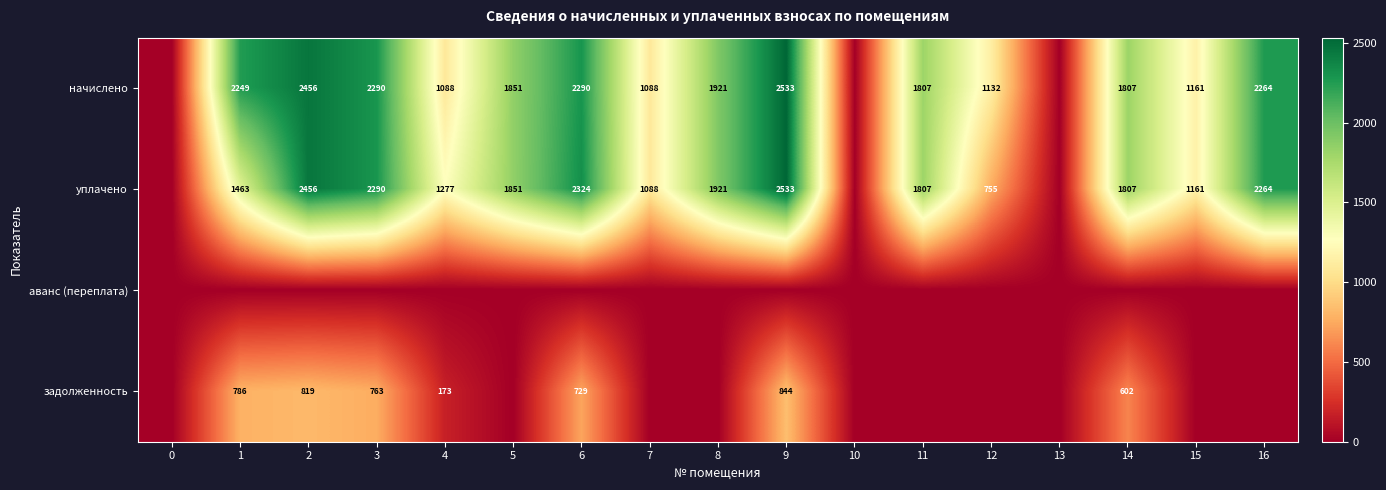

True or false: уплачено has a value of 3017 at 5.

False